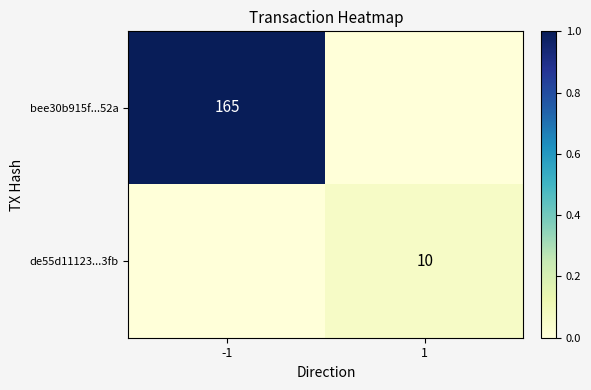

The value of bee30b915f...52a at -1 is 165. True or false?

True